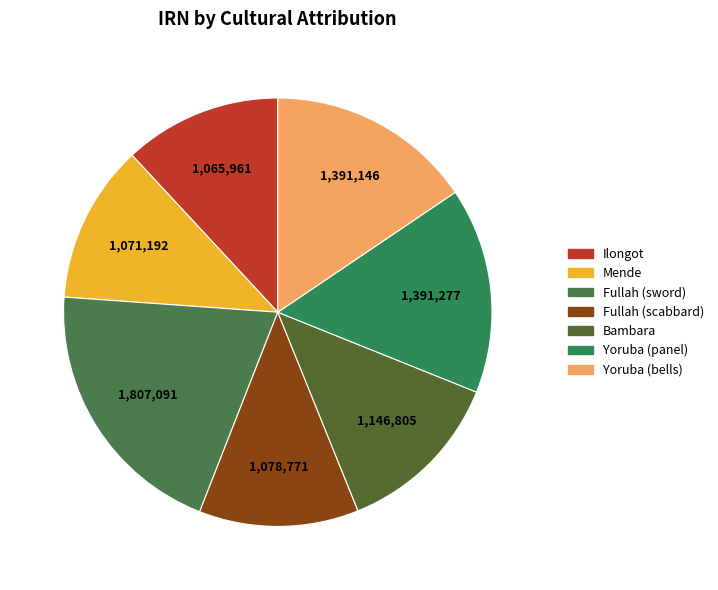

To the nearest percent, what is the difference between the largest and smallest slice percentages?

8%